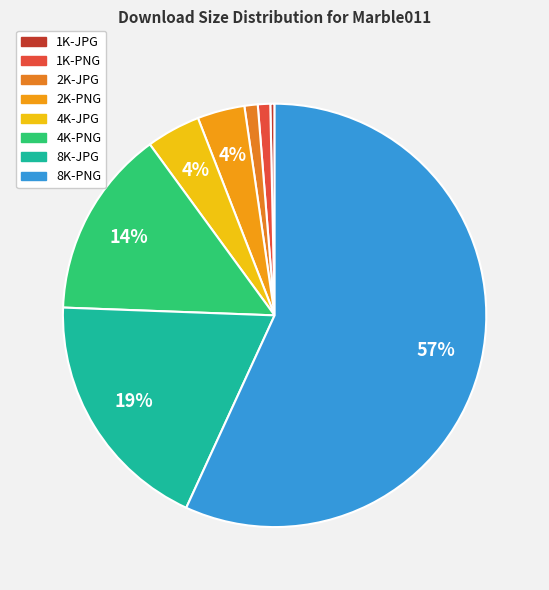

Does 8K-PNG account for over 50% of the chart?

Yes